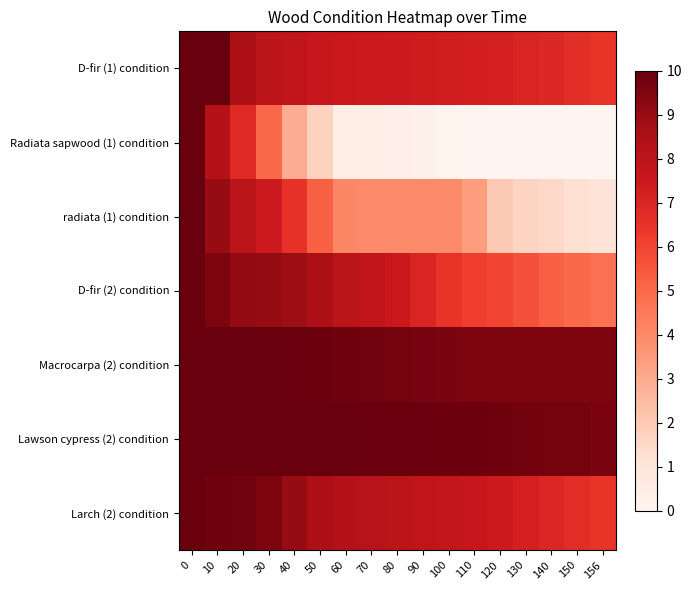

Which series has the largest total across all categories?

Lawson cypress (2) condition